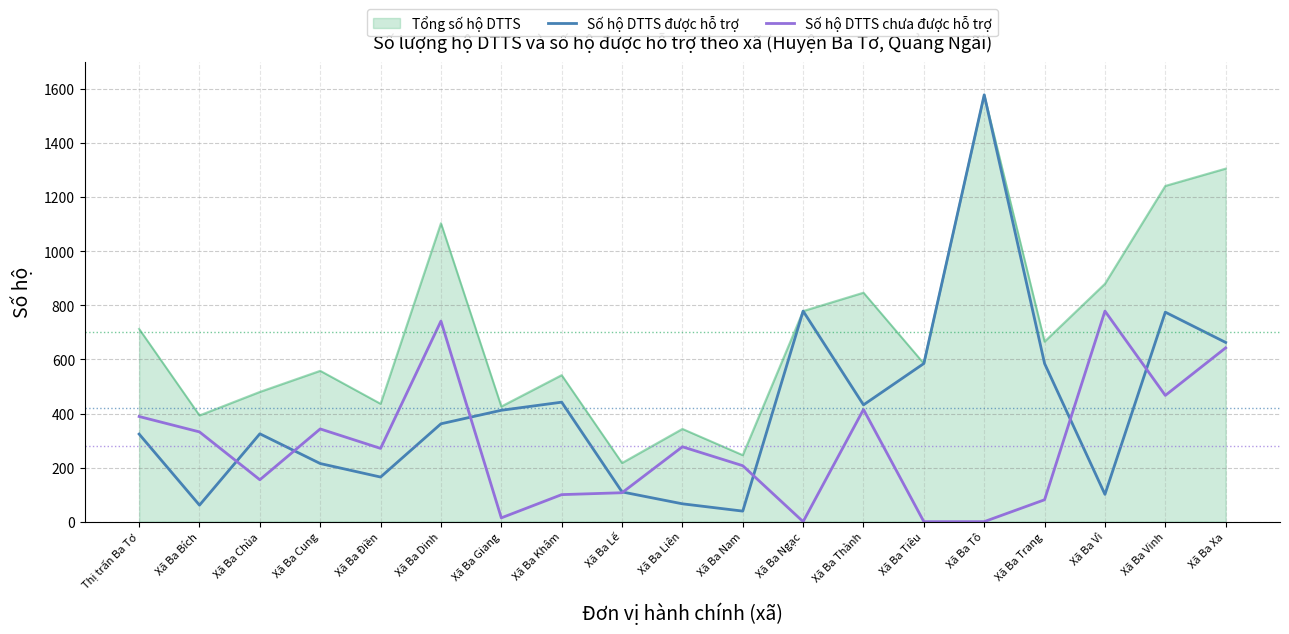

Where is the first local minimum for Số hộ DTTS chưa được hỗ trợ?

Xã Ba Chùa